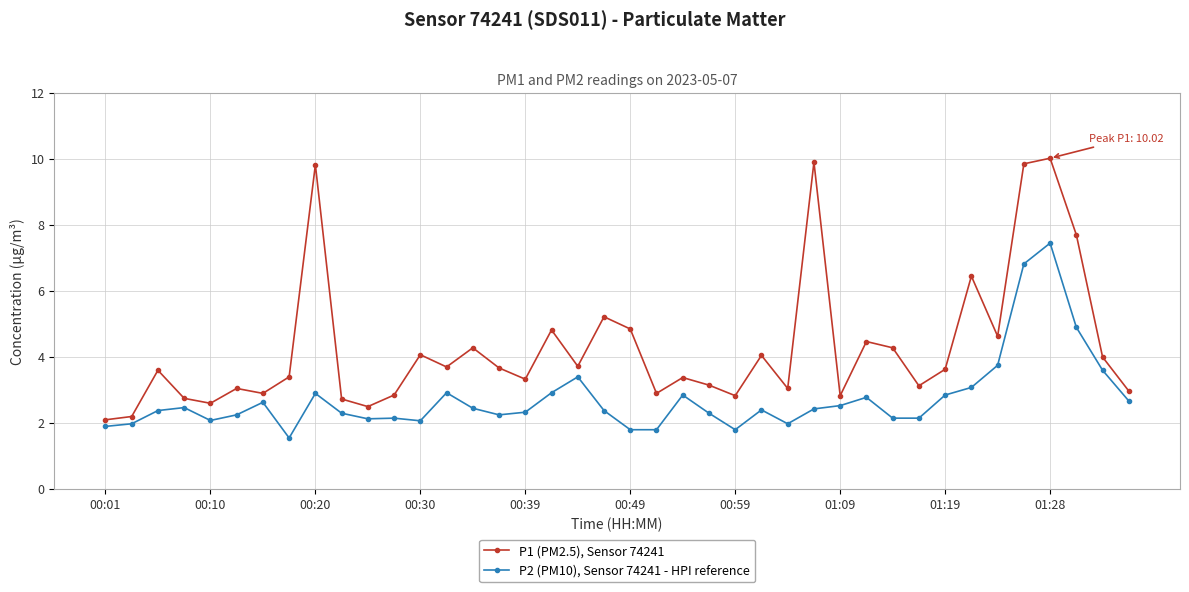

True or false: P1 (PM2.5), Sensor 74241 has more than 2 points higher than both neighbors.

True